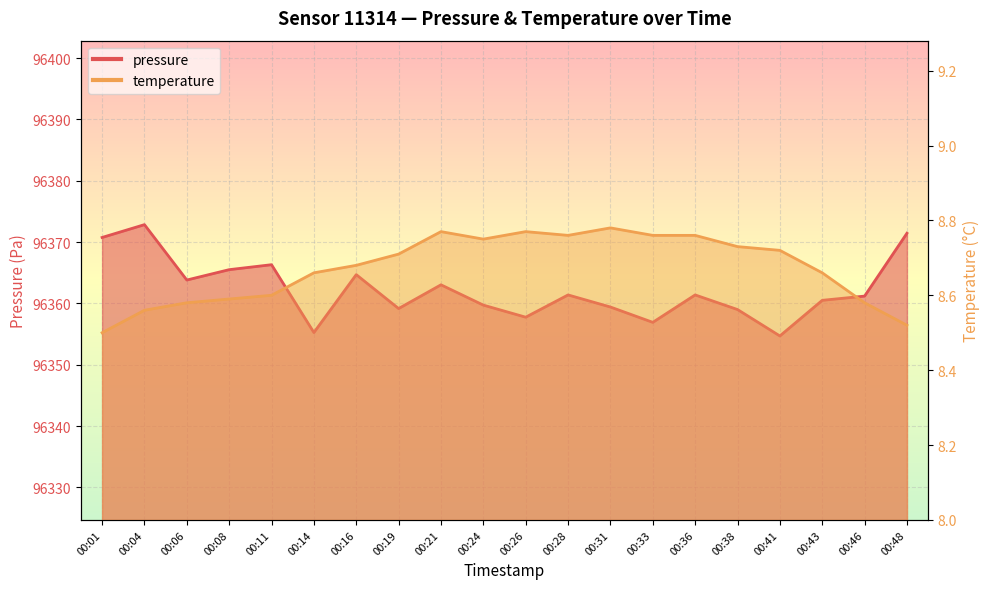

What is the minimum value shown in the chart?

8.5